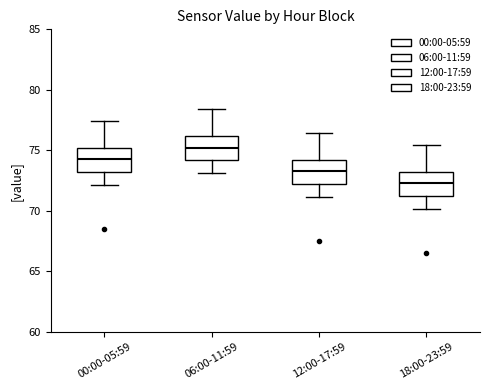

Reading left to right, read every box against the y-axis: the position of its median line, the range the box covers, and the ends of its whiskers. The values are not printed on the chart, so give them approximately, as read against the axis.

00:00-05:59: median 74.5, box 73.0 to 75.0, whiskers 72.0 to 77.5
06:00-11:59: median 75.0, box 74.0 to 76.0, whiskers 73.0 to 78.5
12:00-17:59: median 73.5, box 72.0 to 74.0, whiskers 71.0 to 76.5
18:00-23:59: median 72.5, box 71.0 to 73.0, whiskers 70.0 to 75.5